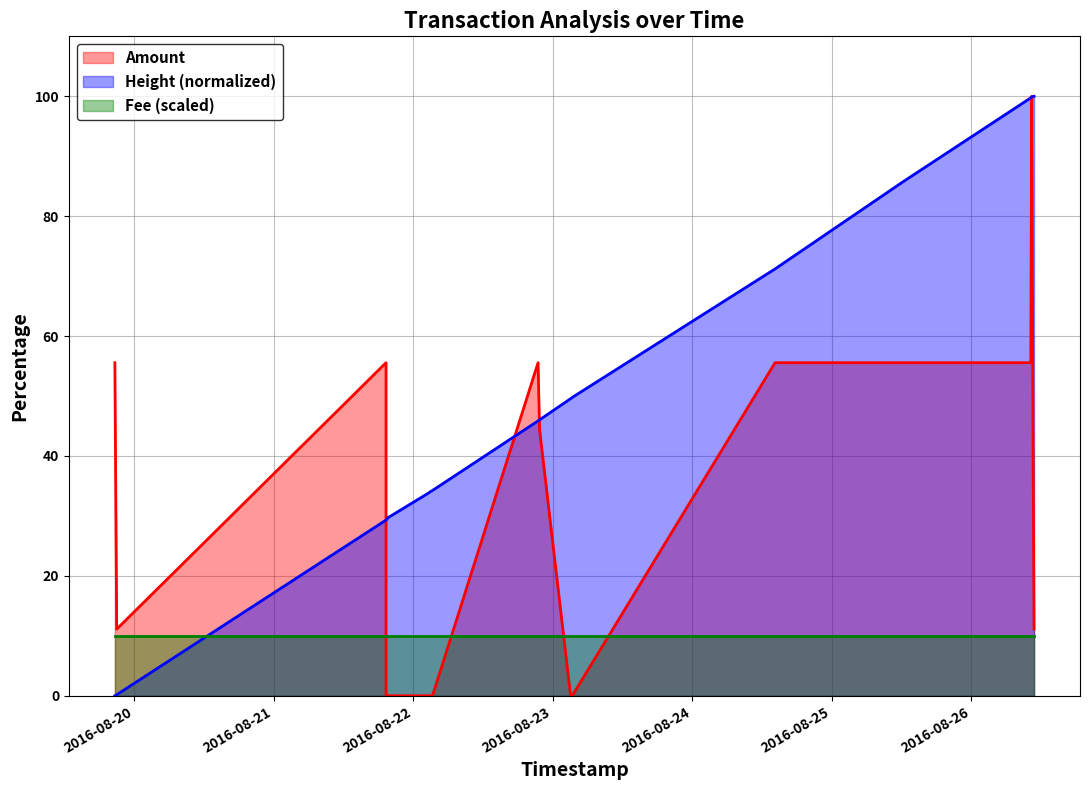

Where do Height and Amount first cross each other?

2016-08-21 19:18:04 and 2016-08-21 19:18:04